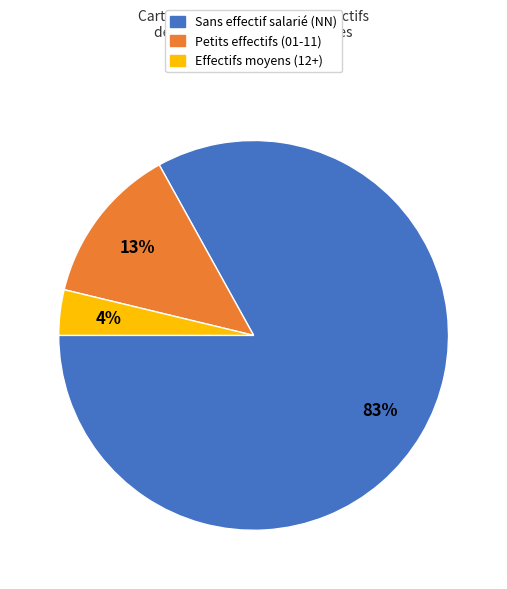

Is there any slice that represents more than half of the pie?

Yes